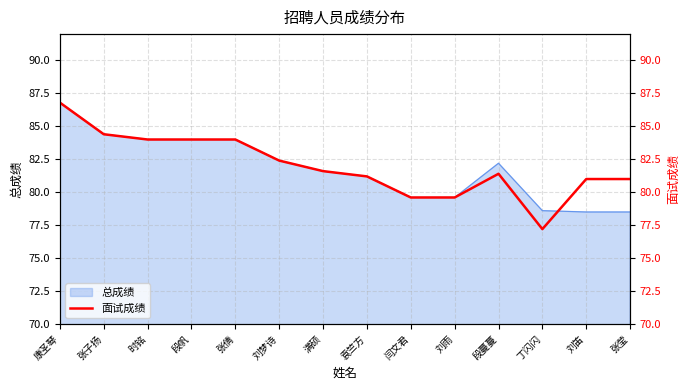

True or false: the data shows 86.8 at 康圣琴.

True